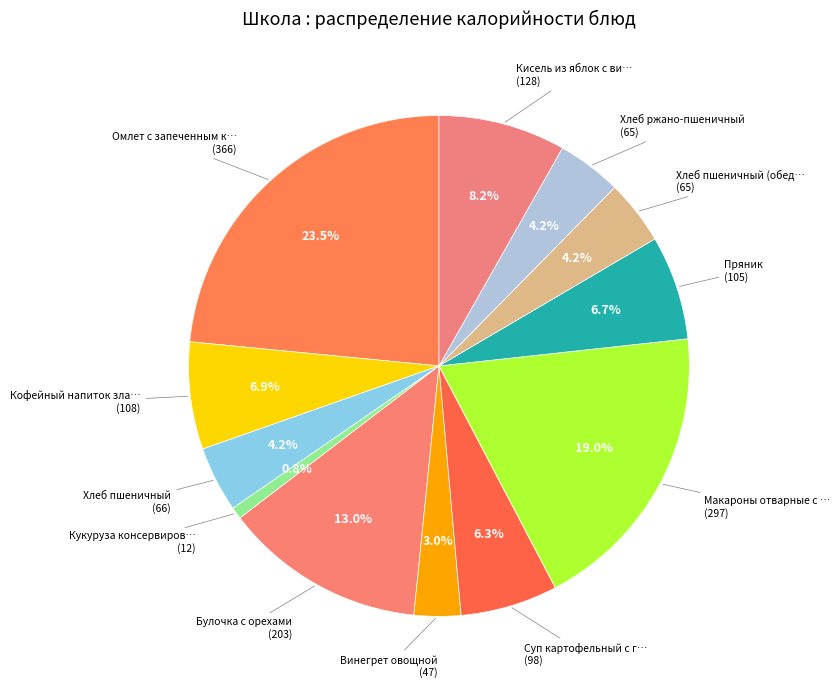

To the nearest percent, what is the difference between the largest and smallest slice percentages?

23%